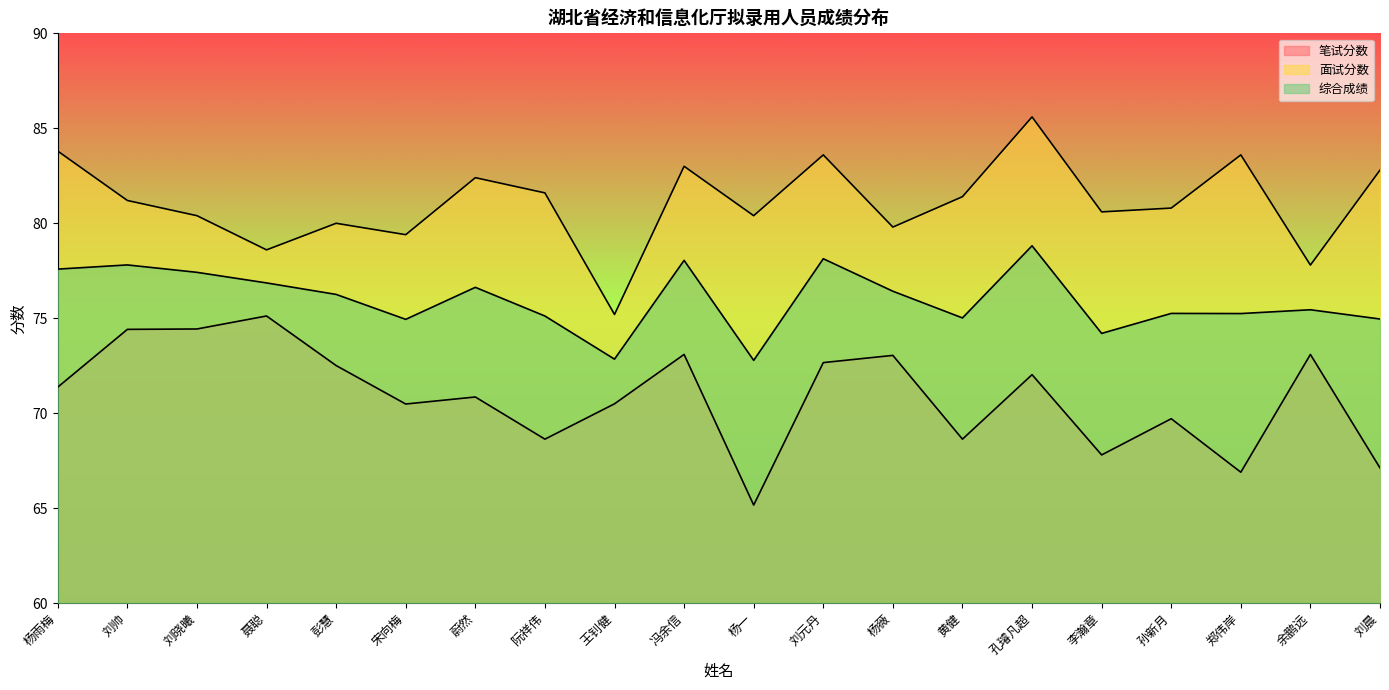

What is the sum of all 综合成绩 values?

1519.8